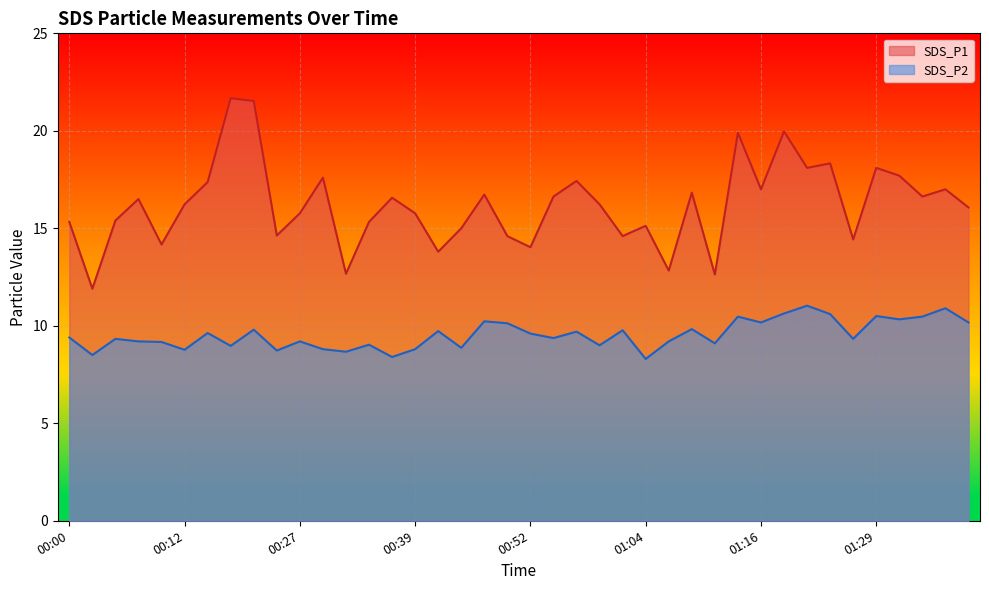

At which label is SDS_P1 closest to 16?

01:38